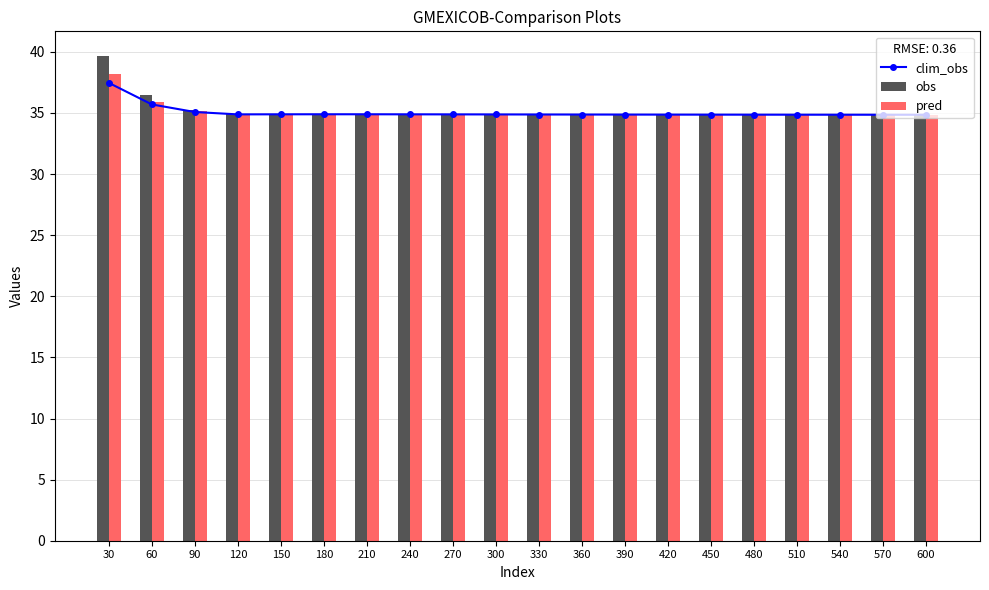

Reading left to right, extract all data points from this chart.

clim_obs: 37.5	35.7	35.1	34.9	34.9	34.9	34.9	34.9	34.9	34.9	34.9	34.9	34.9	34.9	34.9	34.9	34.9	34.9	34.9	34.9
obs: 39.7	36.4	35.3	34.9	34.9	34.9	34.9	34.9	34.9	34.9	34.9	34.9	34.9	34.9	34.9	34.9	34.9	34.9	34.9	34.9
pred: 38.2	35.9	35.1	34.9	34.9	34.9	34.9	34.9	34.9	34.9	34.9	34.9	34.9	34.9	34.9	34.9	34.9	34.9	34.9	34.9